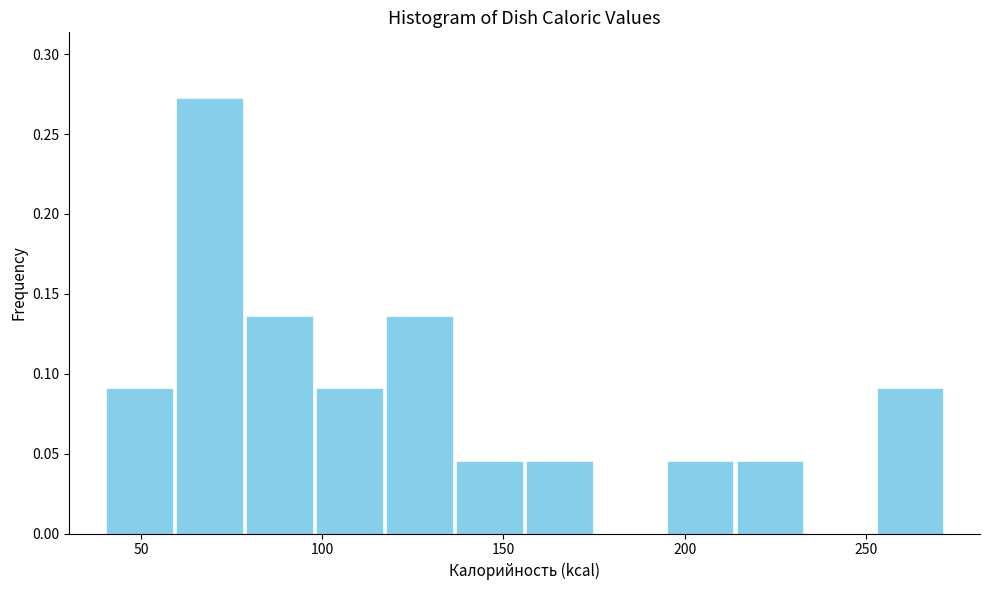

Read against the x-axis, roughly where is the centre of the tallest bar?

70